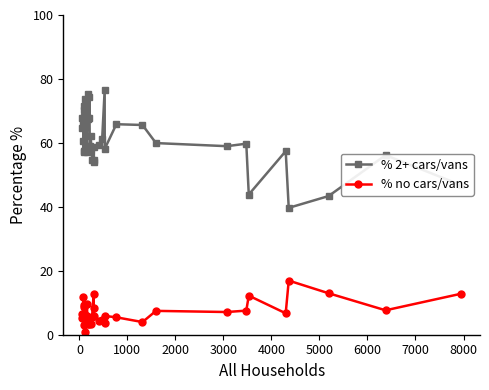

True or false: % 2+ cars/vans has more than 1 points higher than both neighbors.

True